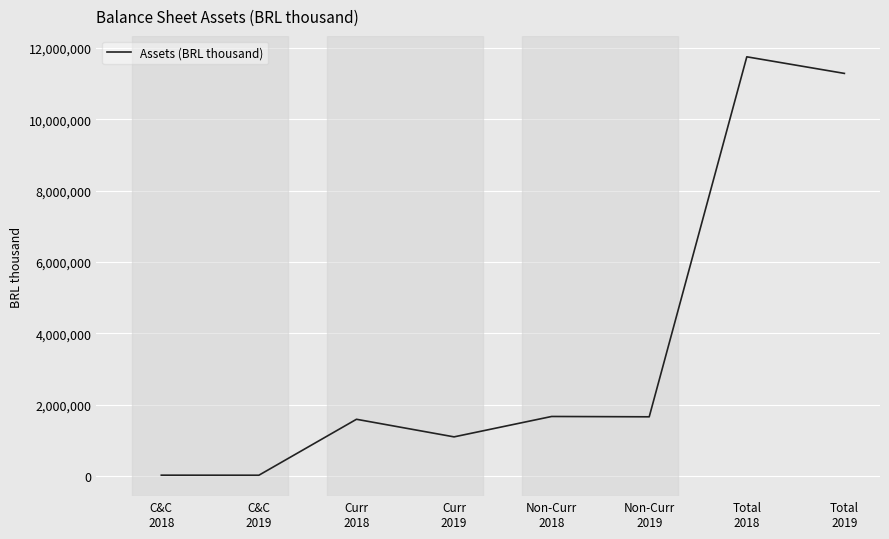

What is the smallest value displayed?

16740